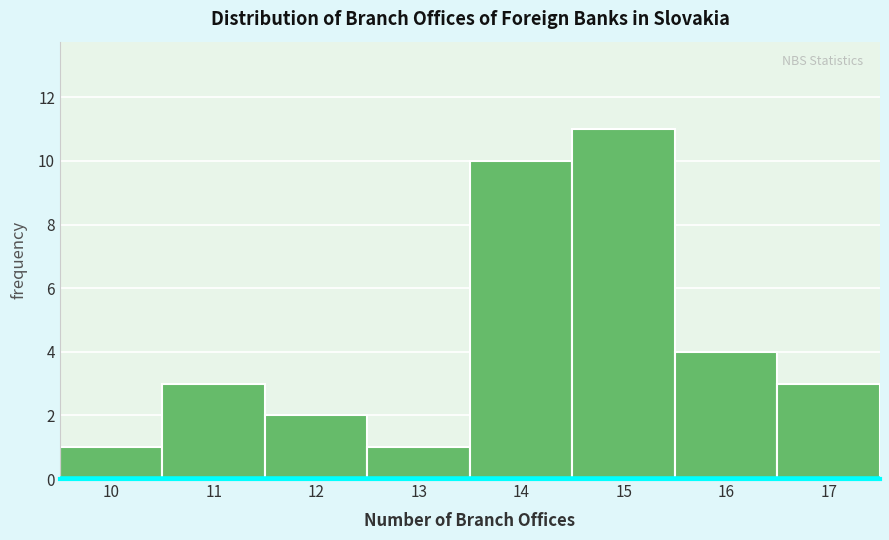

Reading left to right, transcribe this chart: for each bar, give the range it covers on the x-axis and its height. The values are not printed on the chart, so give them approximately, as read against the axis.

9.5 to 10.5: 1
10.5 to 11.5: 3
11.5 to 12.5: 2
12.5 to 13.5: 1
13.5 to 14.5: 10
14.5 to 15.5: 11
15.5 to 16.5: 4
16.5 to 17.5: 3